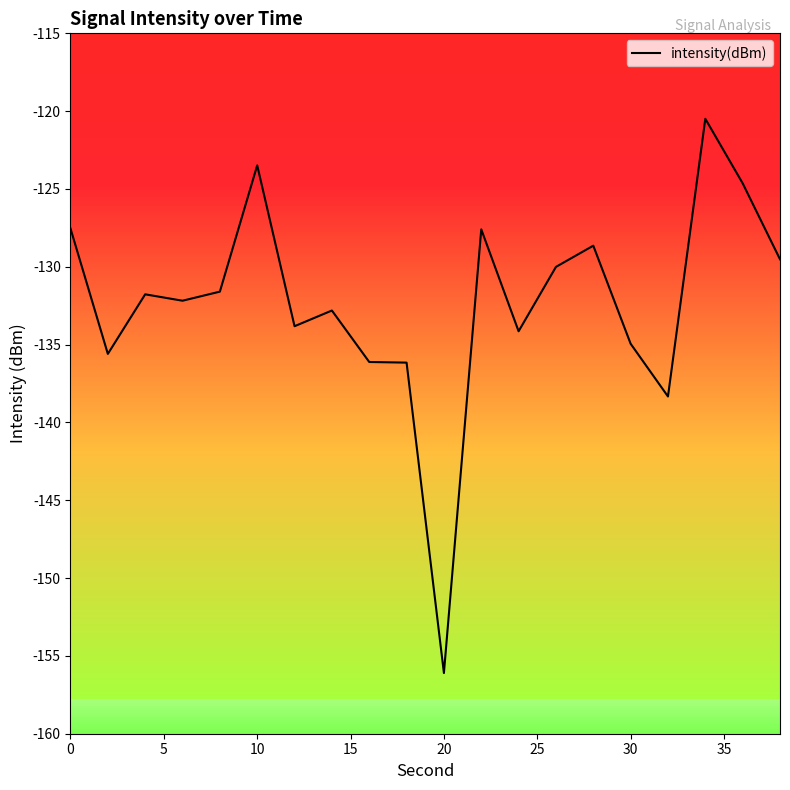

What is the minimum value shown in the chart?

-156.1